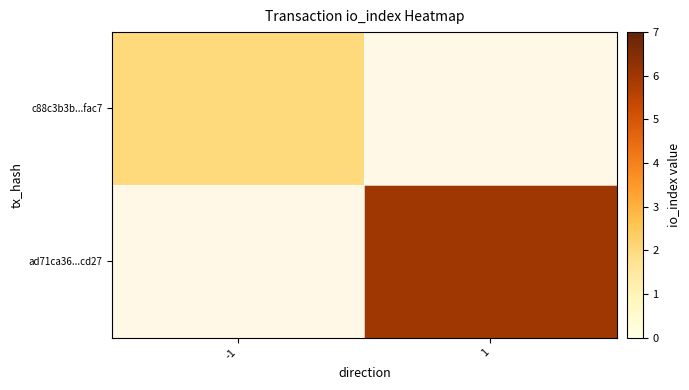

Read the c88c3b3b...fac7 value at -1.

2.0